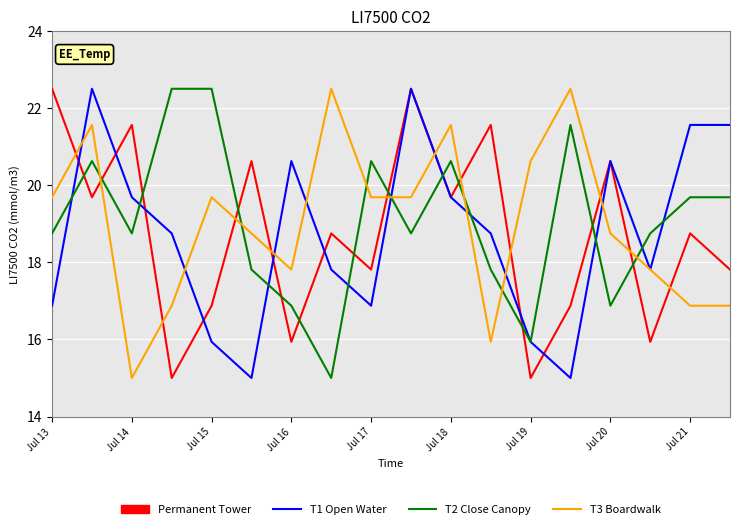

What is the sum of all Permanent Tower values?

337.5